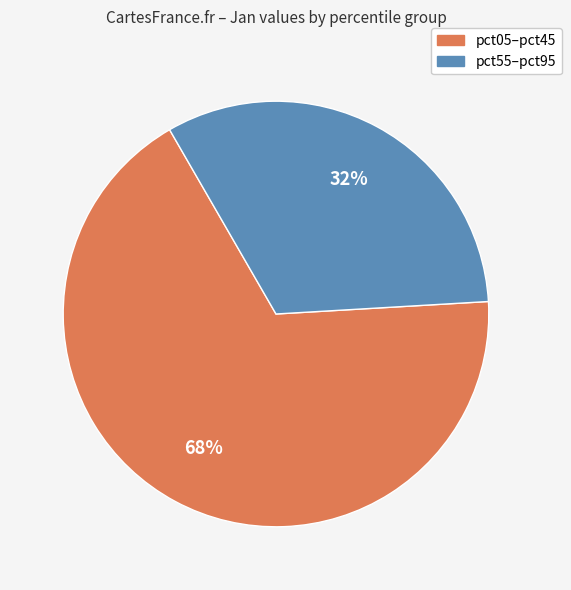

To the nearest percent, what is the average slice percentage?

50%